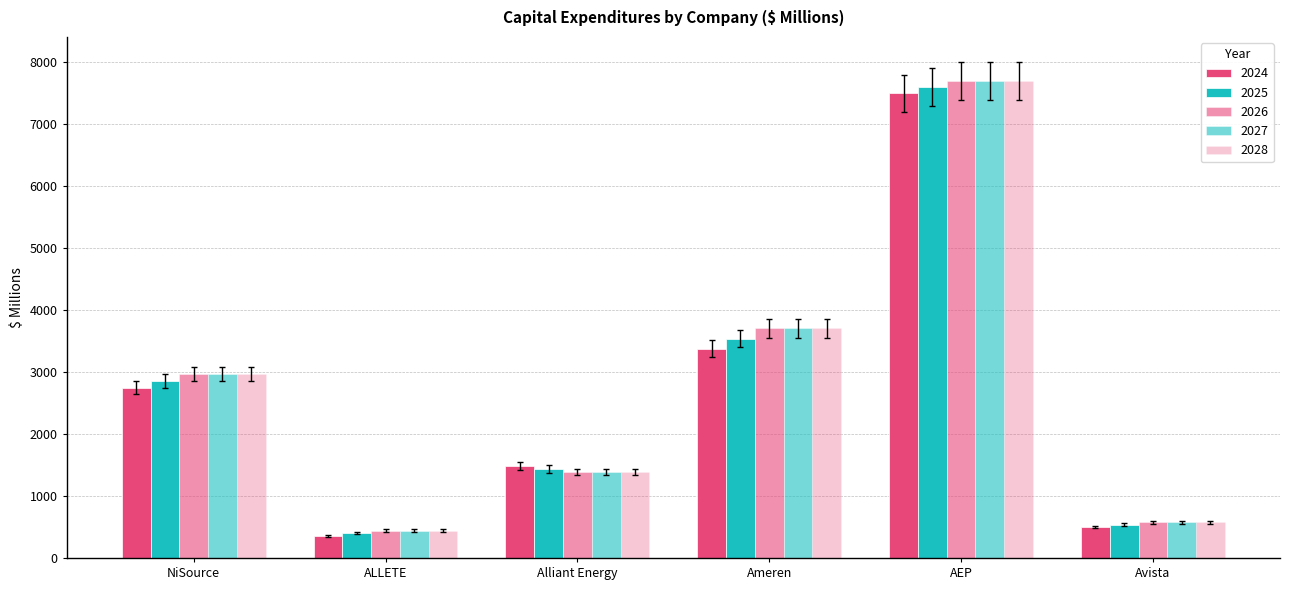

Which has a higher value, Alliant Energy or ALLETE?

Alliant Energy